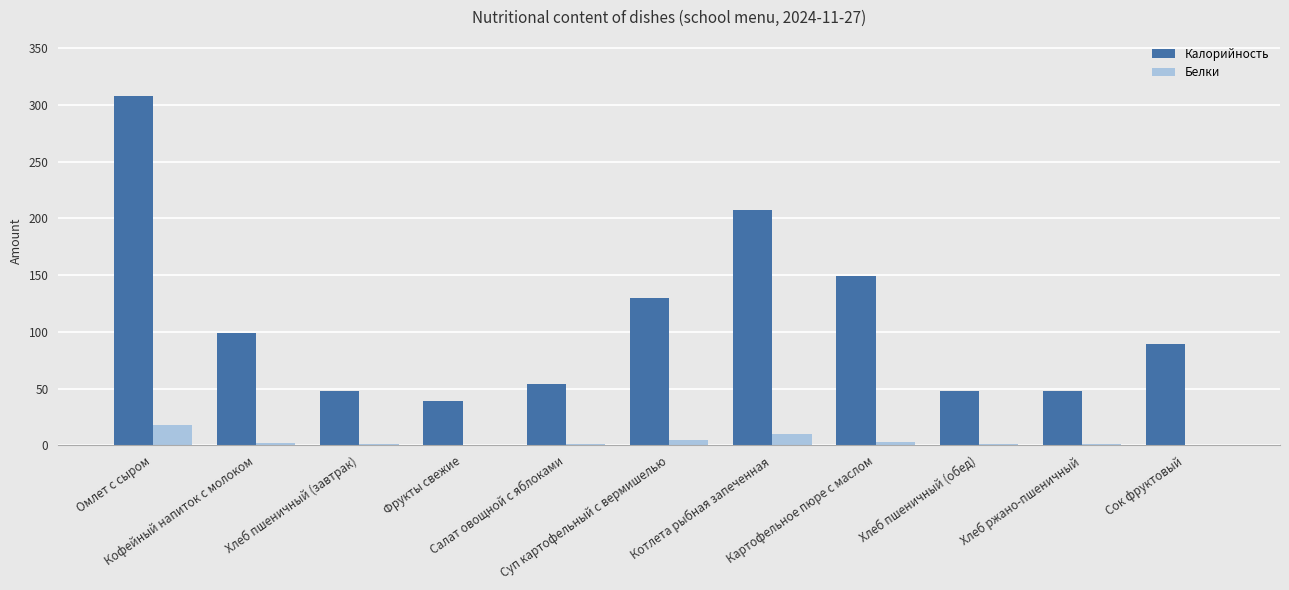

What is the sum of all Калорийность values?

1222.0